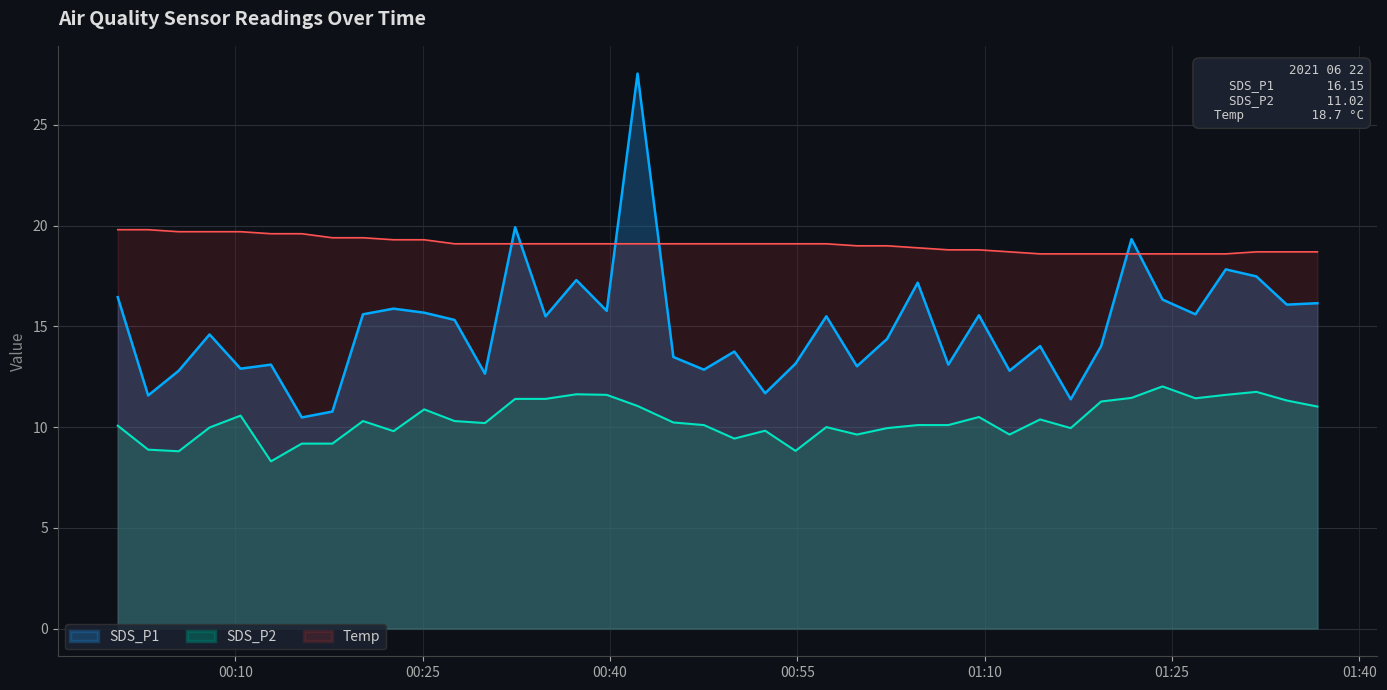

What is the difference between the maximum and minimum values in the SDS_P1 series?

17.1